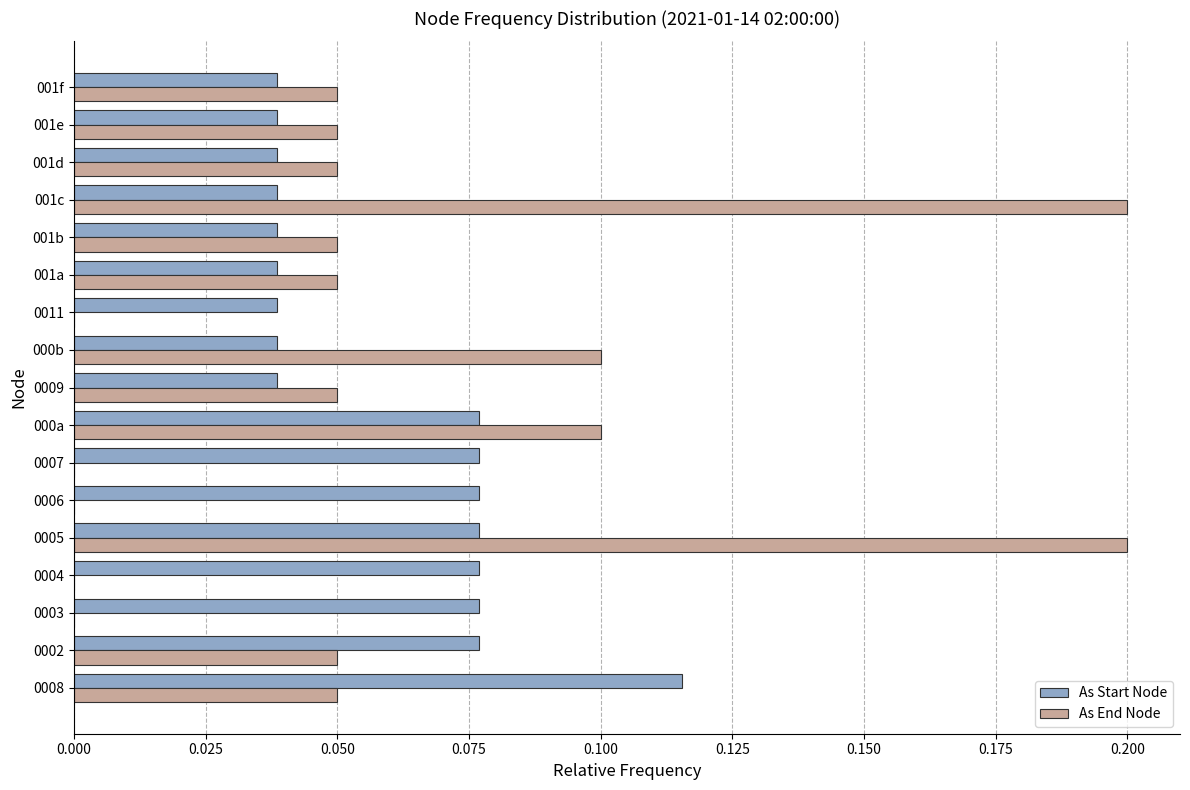

Between 000b and 001b, which series saw the biggest shift?

As End Node